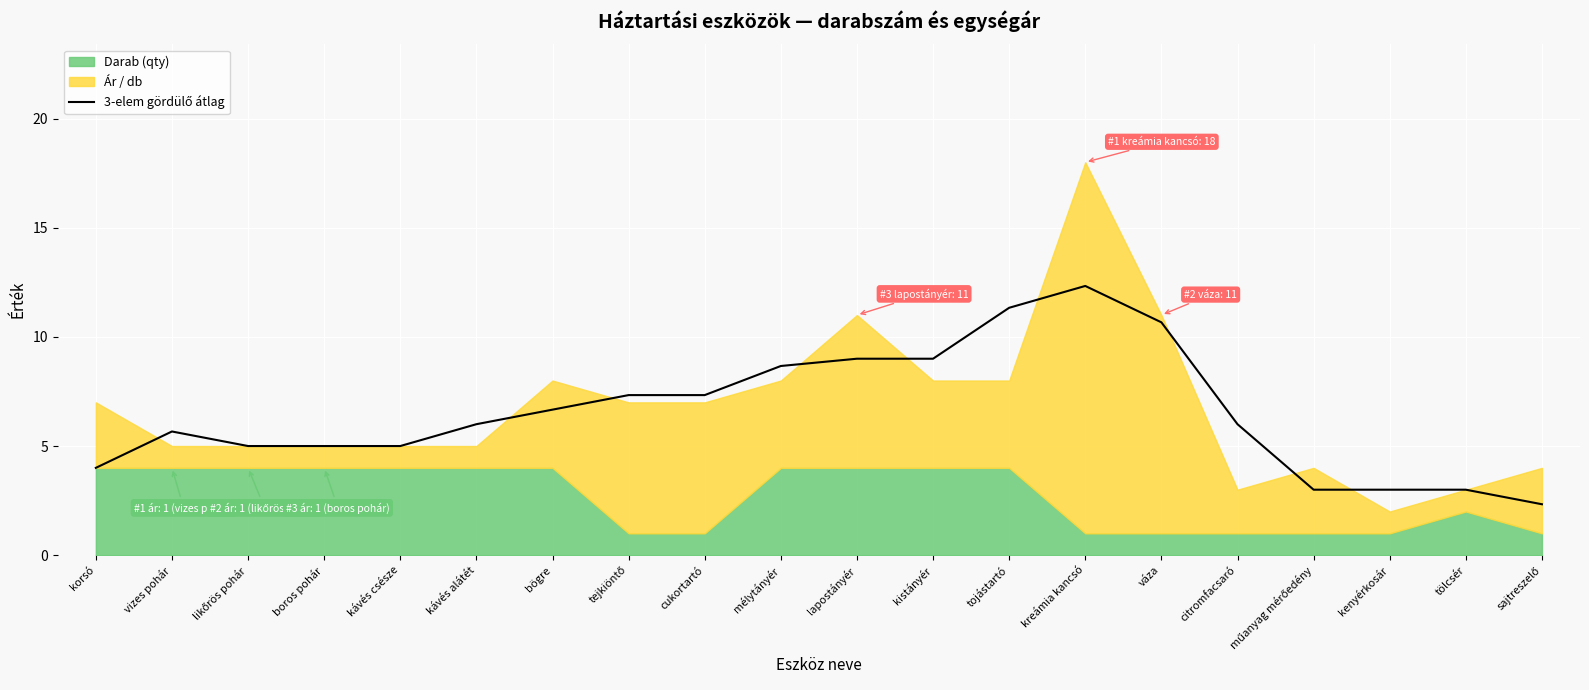

How many data points are less than 6?

10